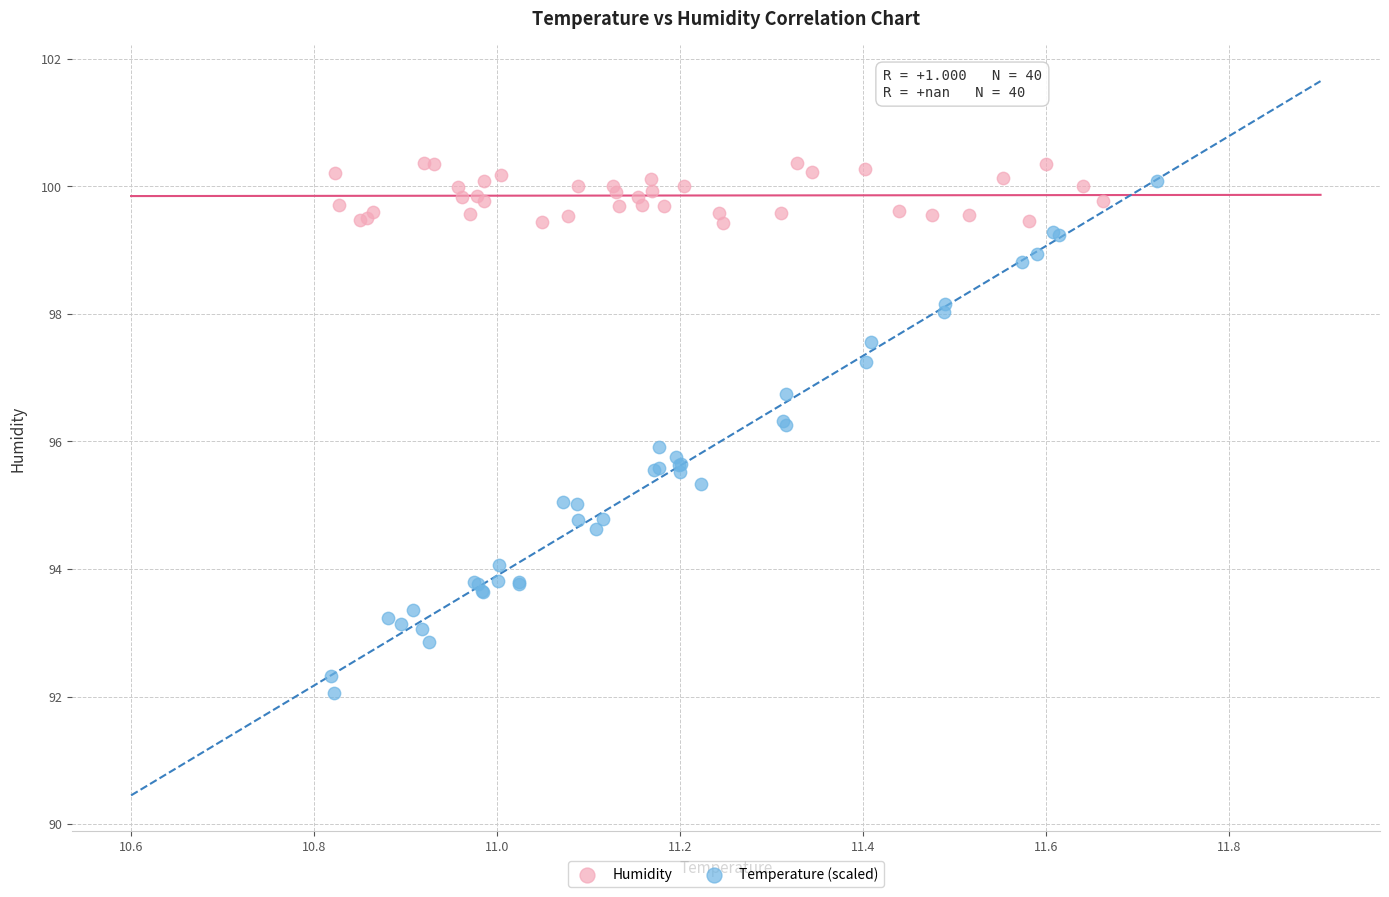

Which series contains the lowest Y value?

Temperature (scaled)